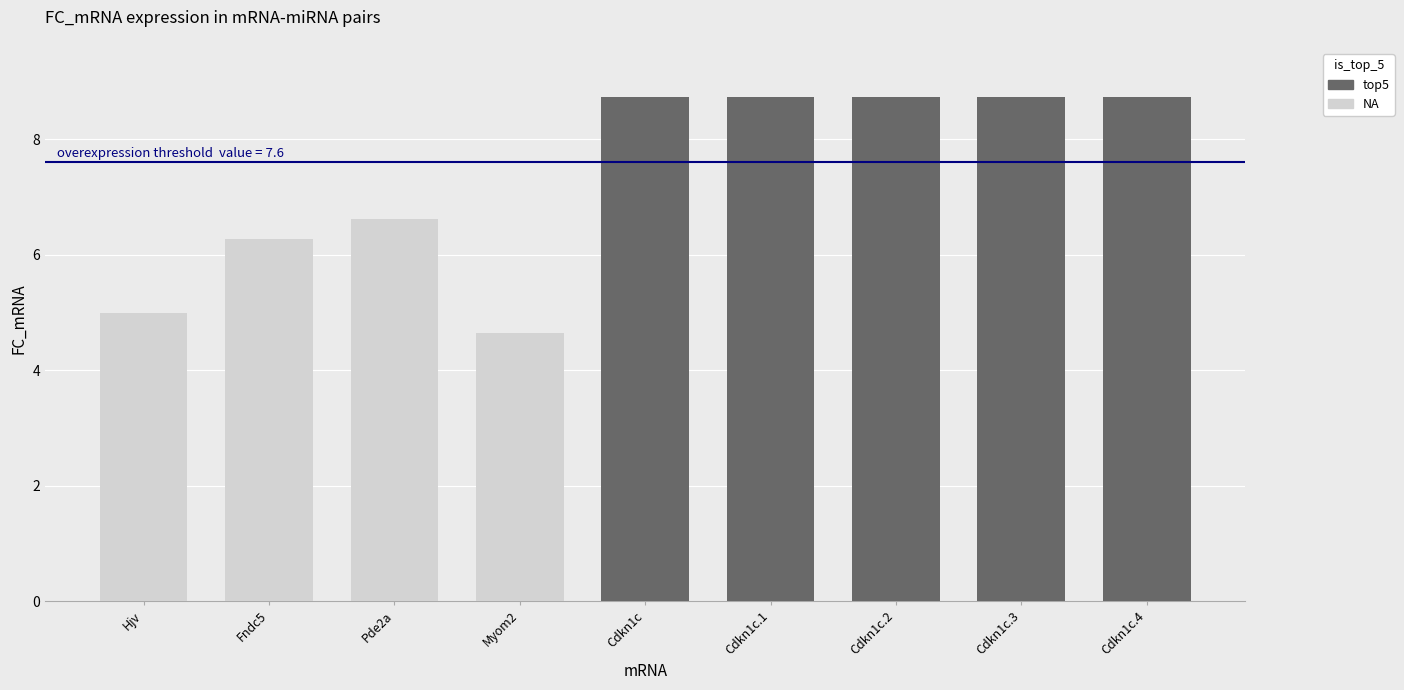

What is the ratio of the value at Myom2 to the value at Cdkn1c?

0.5